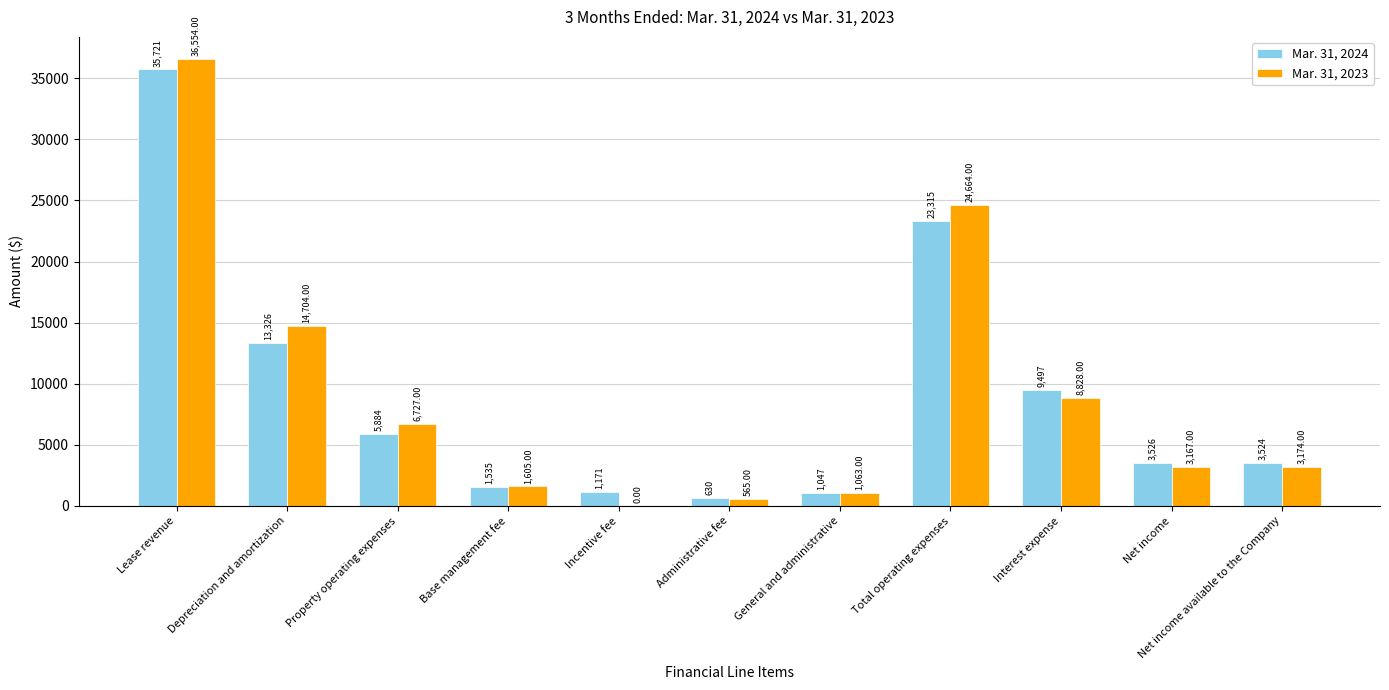

Are the bars grouped side by side (vs. stacked)?

Yes